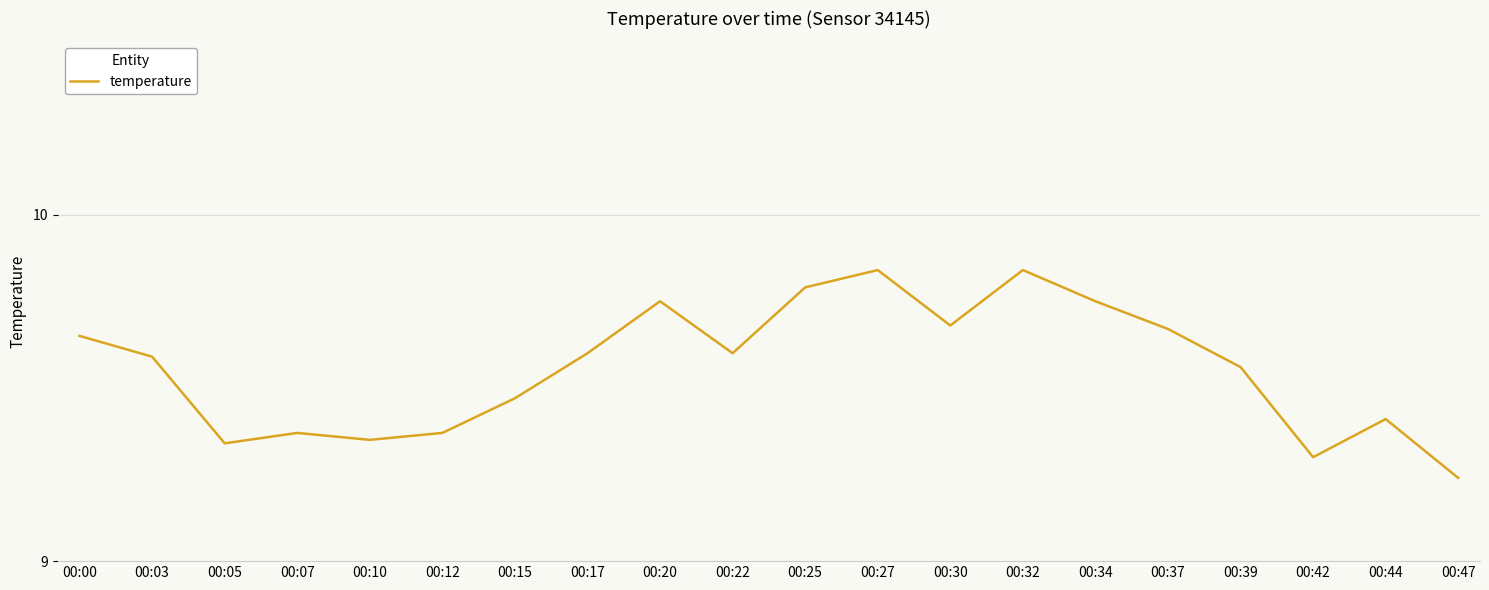

Between 00:05 and 00:30, which is larger?

00:30